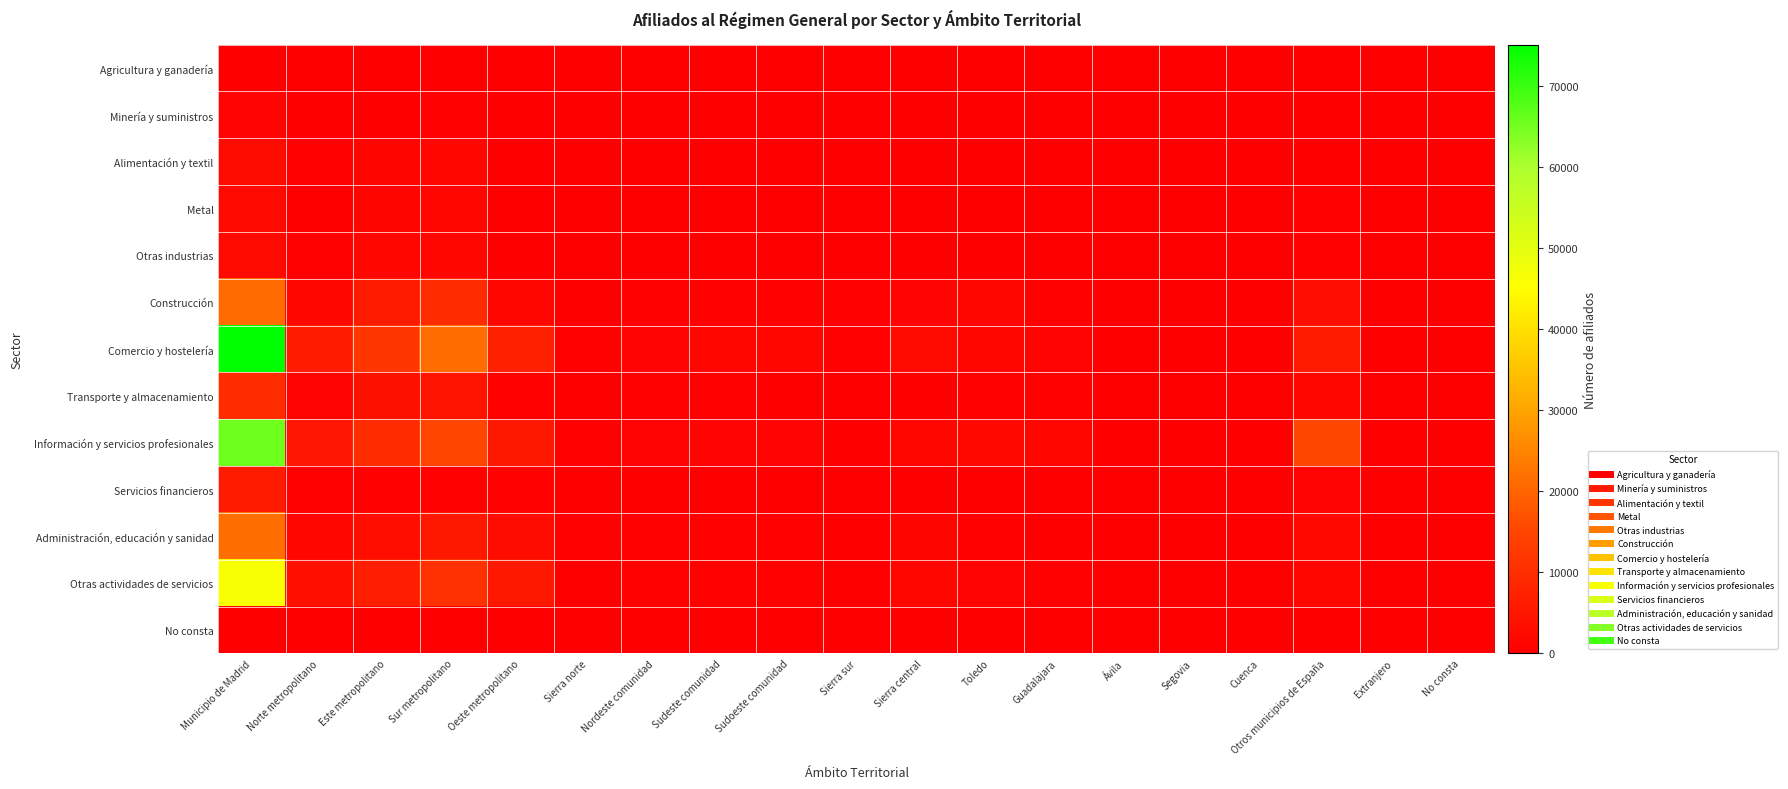

What is the difference between the highest and lowest values at Norte metropolitano?

6042